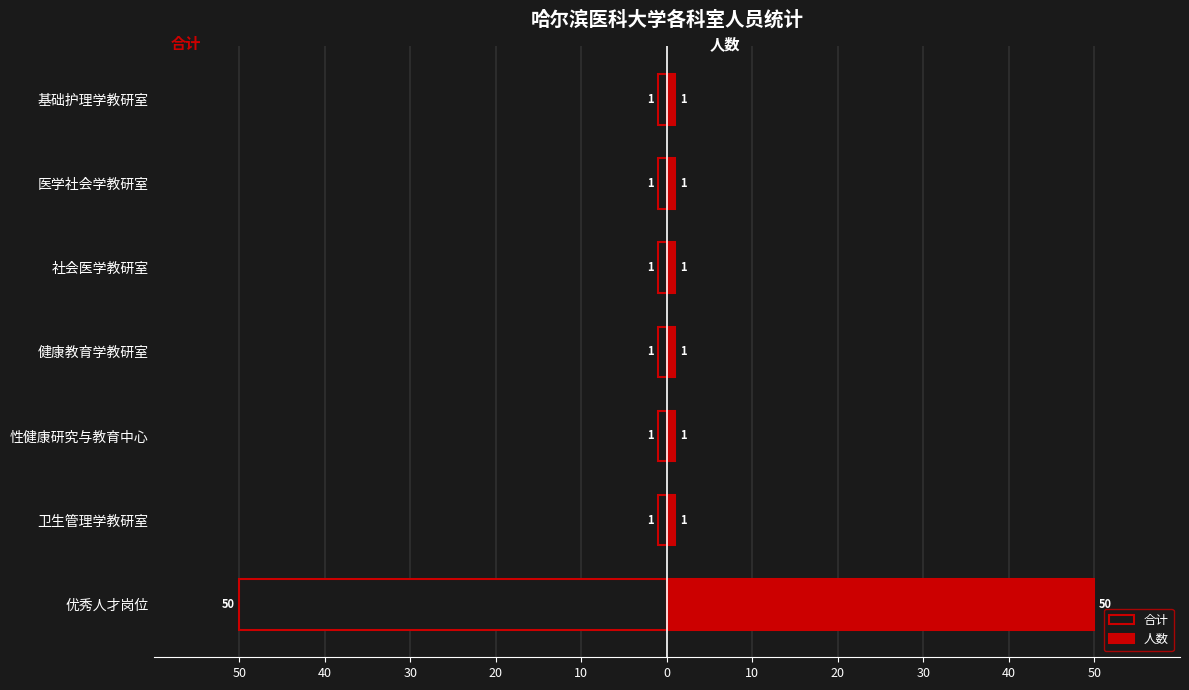

True or false: 合计 has a value of -1 at 医学社会学教研室.

False